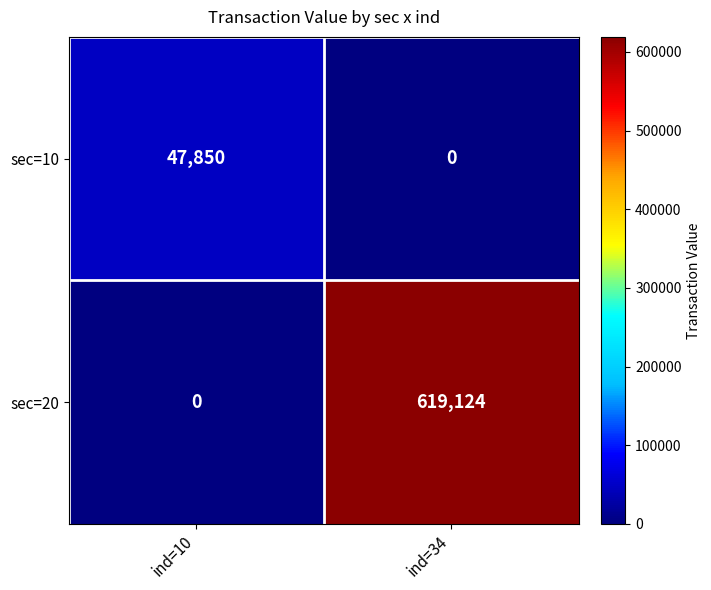

At which category does the chart reach its peak across all series?

ind=34